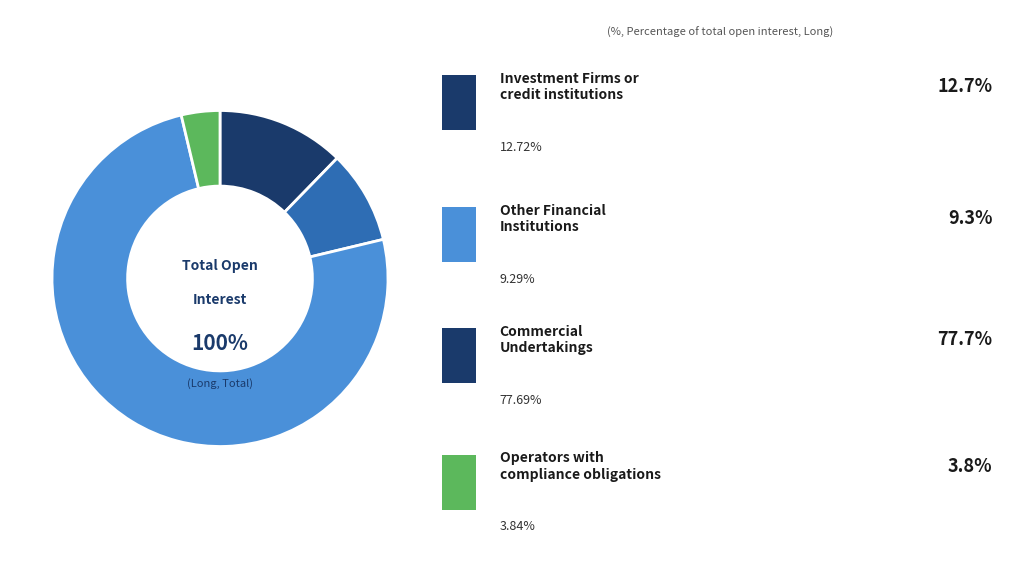

Which slice is the smallest?

Operators with compliance obligations